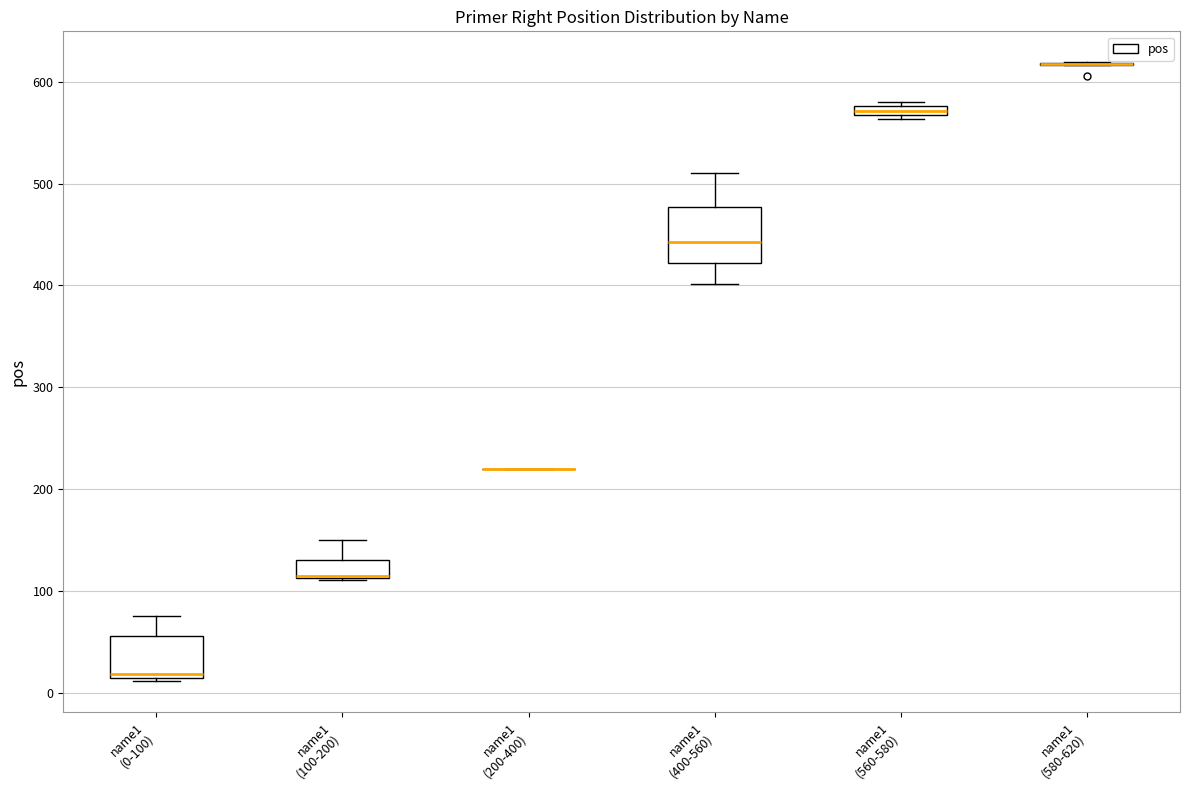

Where is the lower edge of the box for name1 (560-580) on the y-axis? The values are not printed on the chart, so give them approximately, as read against the axis.

570